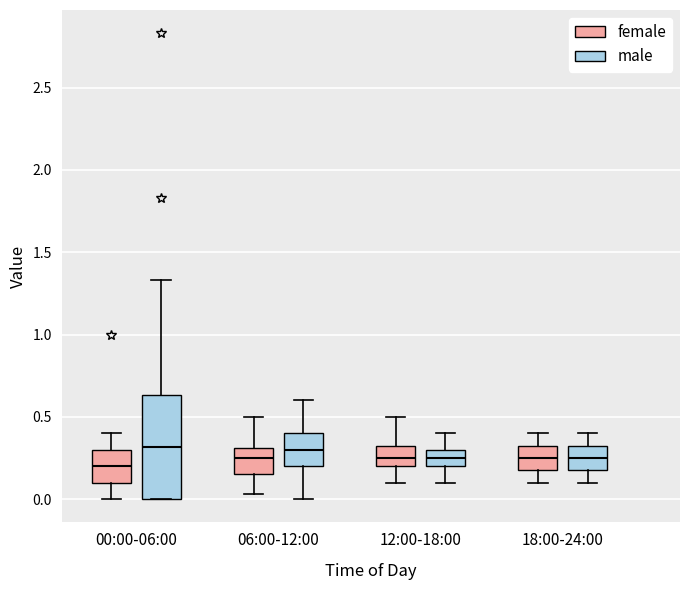

Reading left to right, transcribe this box plot: for each box, give where its median line is, the range the box spans, and where its two whiskers end, as read against the y-axis. The values are not printed on the chart, so give them approximately, as read against the axis.

00:00-06:00 (female): median 0.20, box 0.10 to 0.30, whiskers 0.00 to 0.40
00:00-06:00 (male): median 0.30, box 0.00 to 0.65, whiskers 0.00 to 1.35
06:00-12:00 (female): median 0.25, box 0.15 to 0.30, whiskers 0.05 to 0.50
06:00-12:00 (male): median 0.30, box 0.20 to 0.40, whiskers 0.00 to 0.60
12:00-18:00 (female): median 0.25, box 0.20 to 0.35, whiskers 0.10 to 0.50
12:00-18:00 (male): median 0.25, box 0.20 to 0.30, whiskers 0.10 to 0.40
18:00-24:00 (female): median 0.25, box 0.20 to 0.35, whiskers 0.10 to 0.40
18:00-24:00 (male): median 0.25, box 0.20 to 0.35, whiskers 0.10 to 0.40